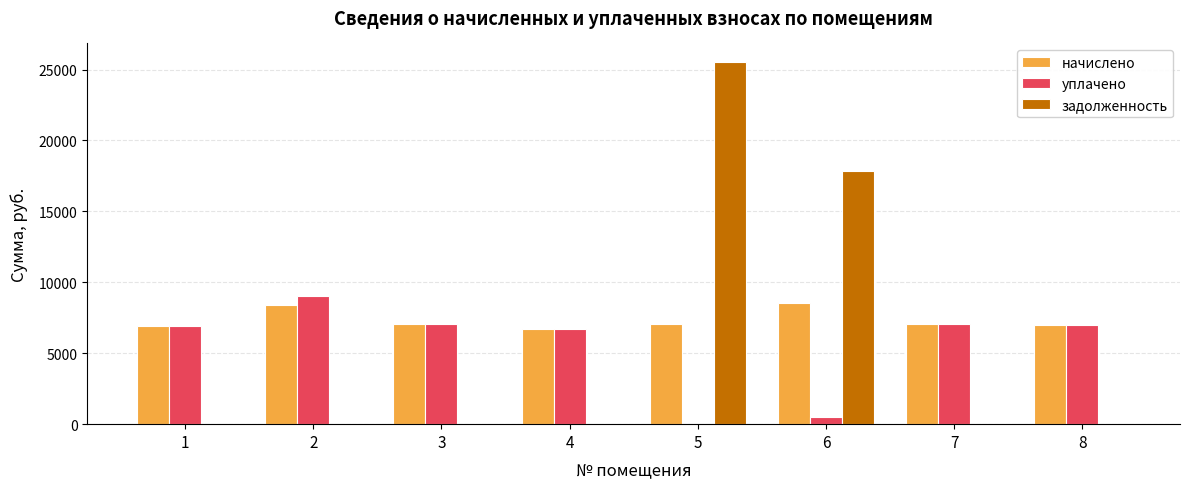

Where does the начислено series first go above 7054?

2